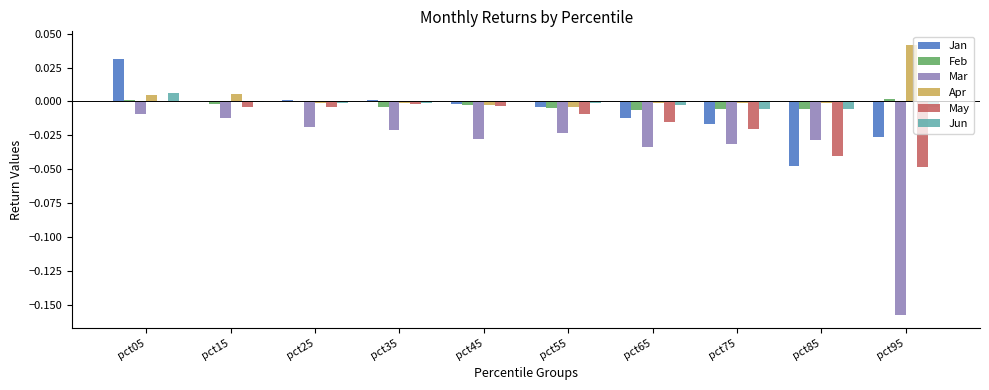

What are all the series names shown in the legend?

Jan, Feb, Mar, Apr, May, Jun